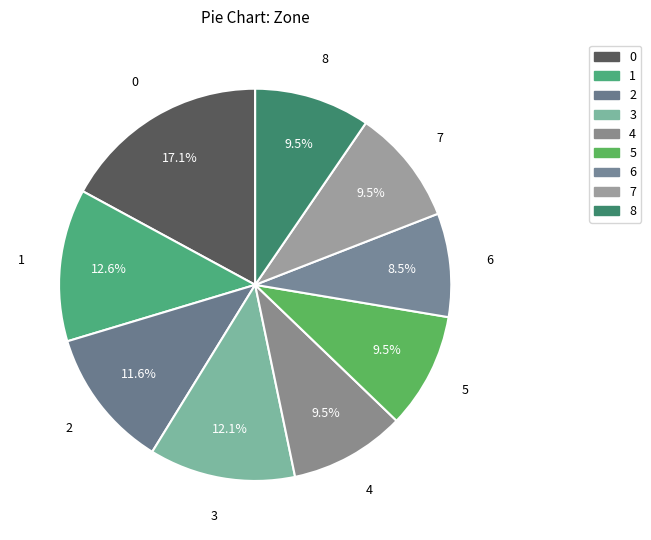

How many segments does this pie chart have?

9